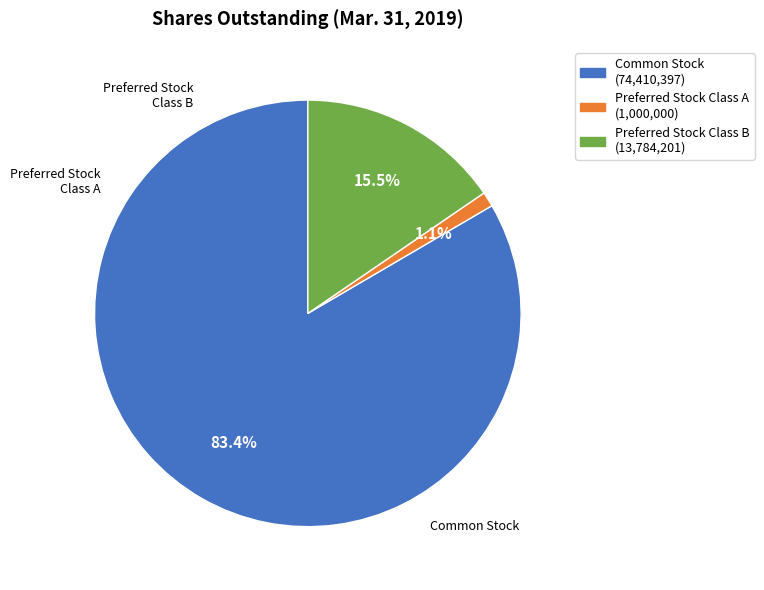

What is the total percentage of Common Stock (74,410,397) and Preferred Stock Class B (13,784,201)?

98.9%